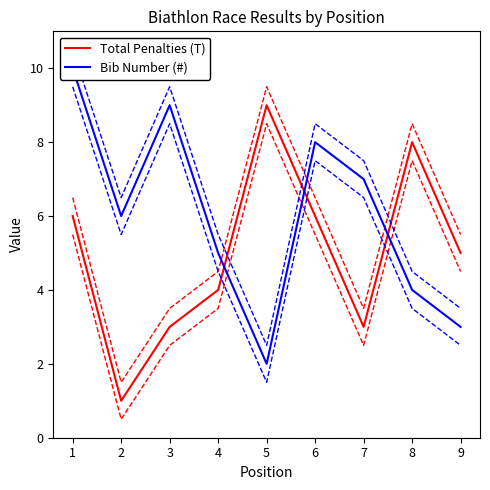

Which series has the largest total across all categories?

Bib Number (#)